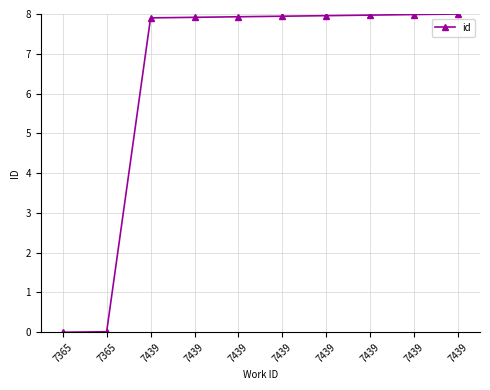

What is the sum of the values at 7439 and 7439?

16.0